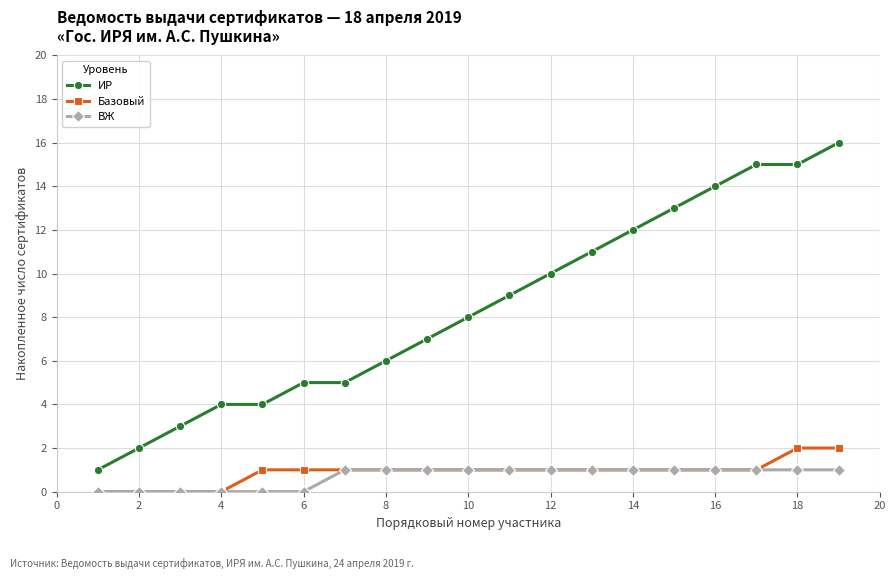

What are all the series names shown in the legend?

ИР, Базовый, ВЖ